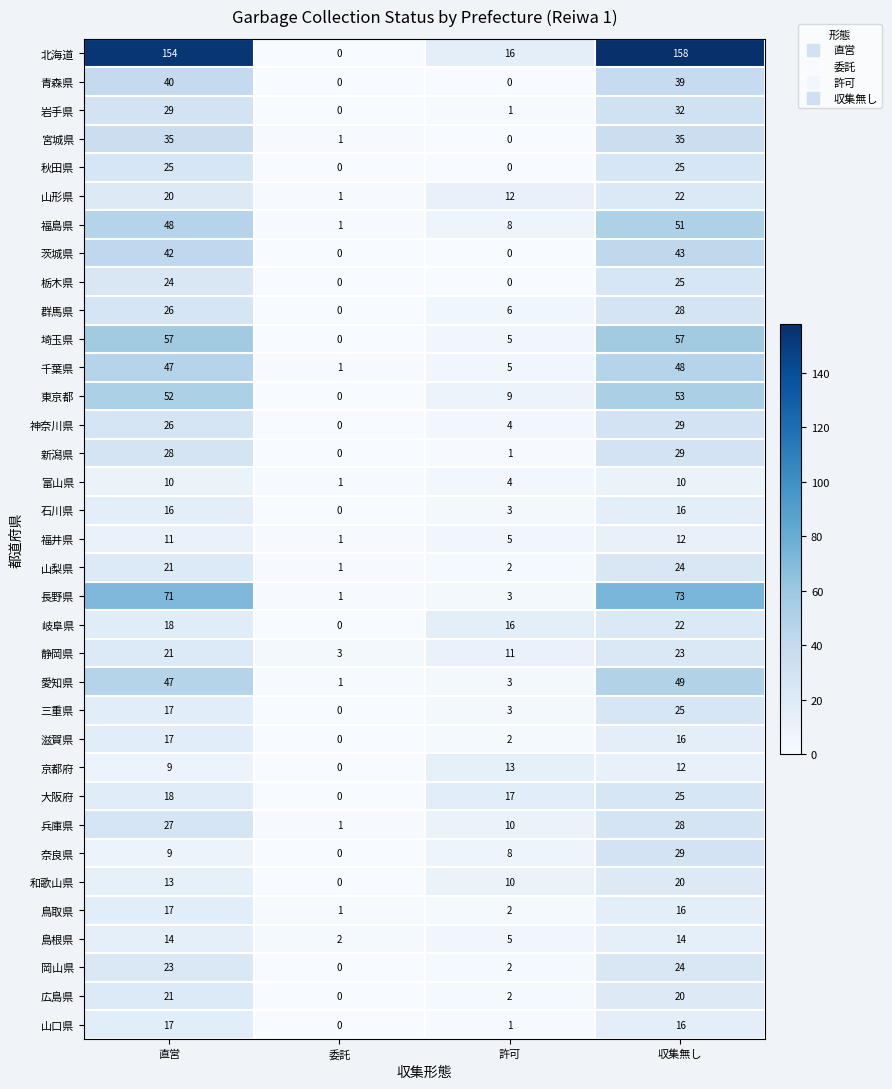

At which category is the sum across all series the highest?

収集無し